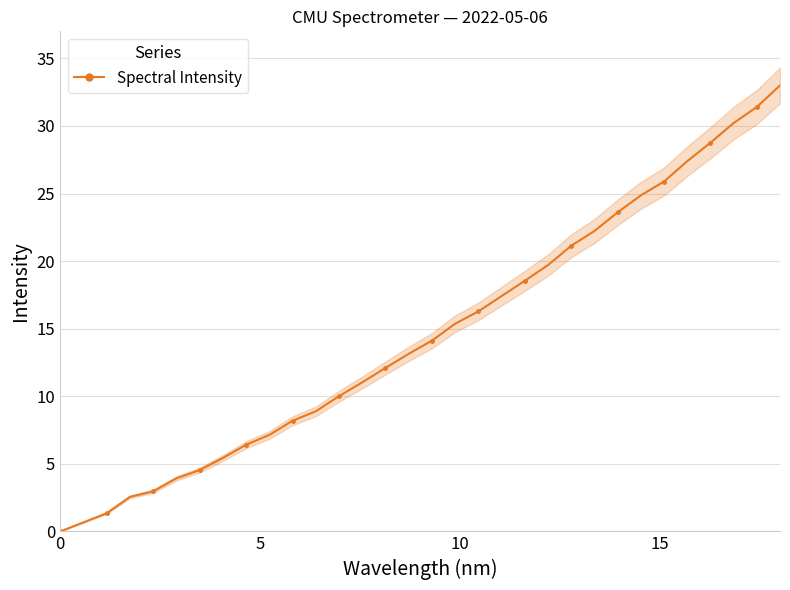

What is the value of the Spectral Intensity point at the 26th from the left?

24.9